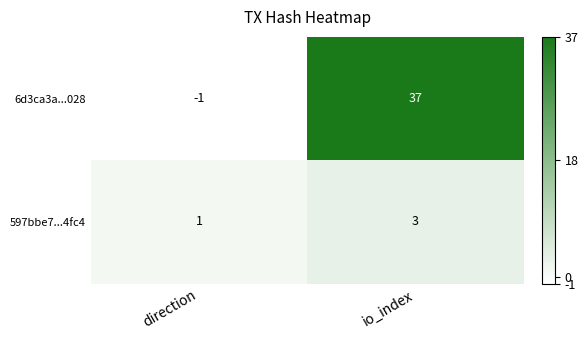

Which series has the largest range (max minus min)?

6d3ca3a...028